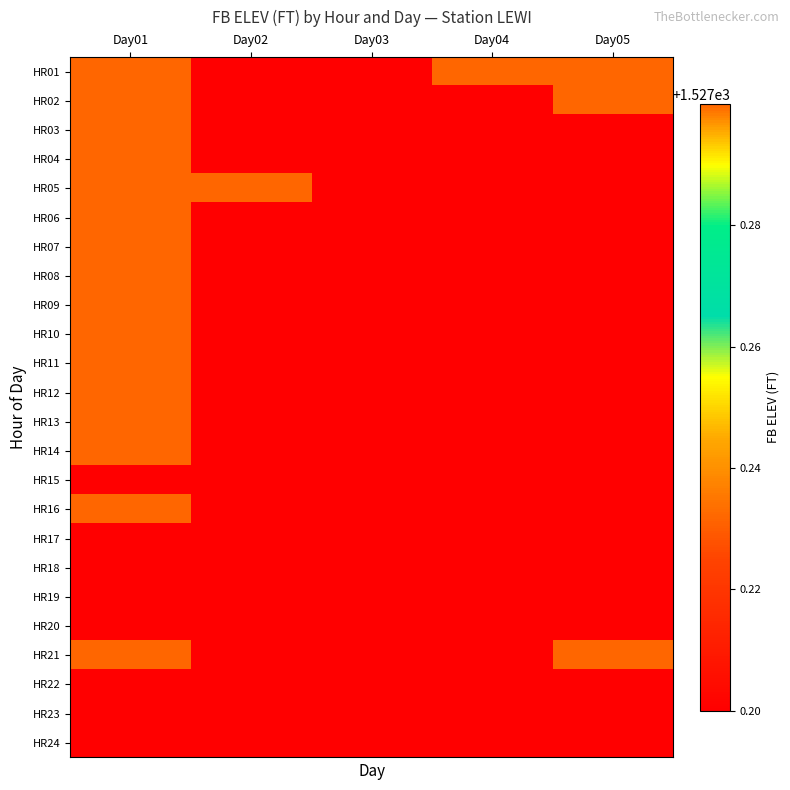

What is the total value across all series at Day05?

36653.1